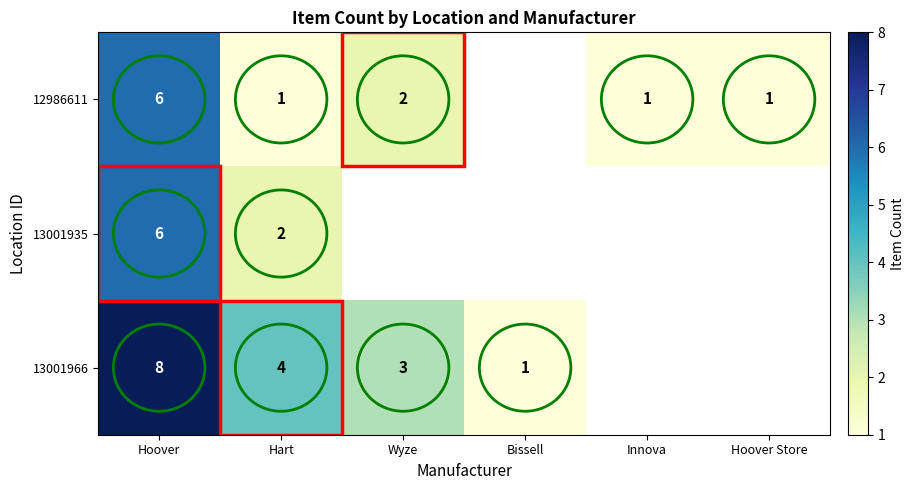

Is the value of 13001966 at Hart greater than the value of 12986611 at Hart?

Yes